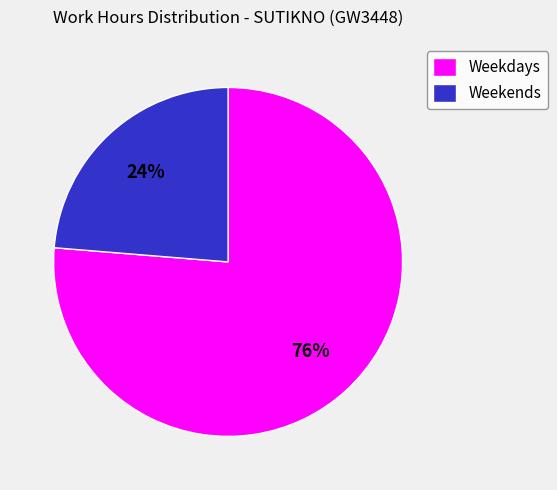

Do Weekends and Weekdays together represent more than half of the pie?

Yes